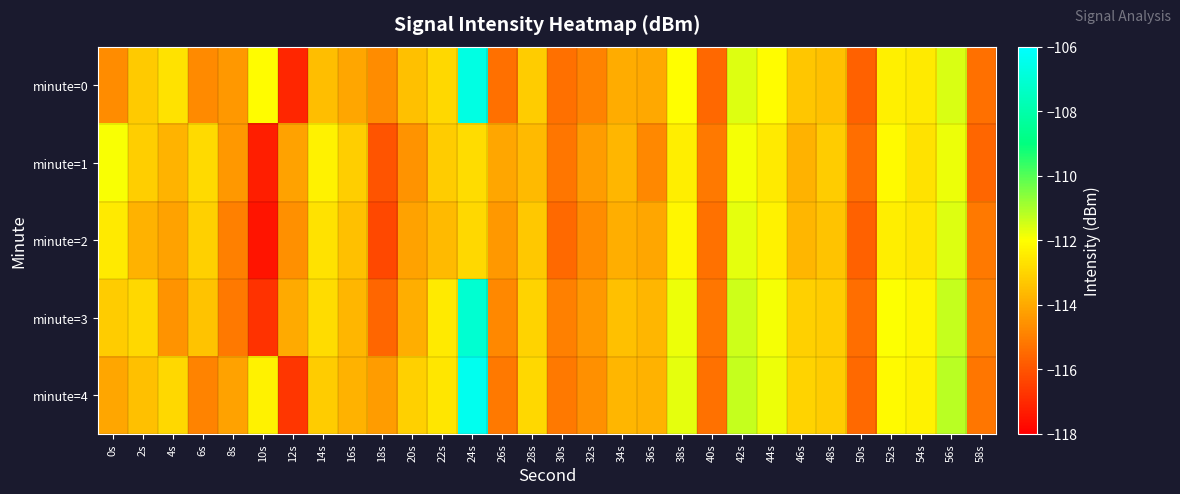

Count the number of categories in the chart.

30